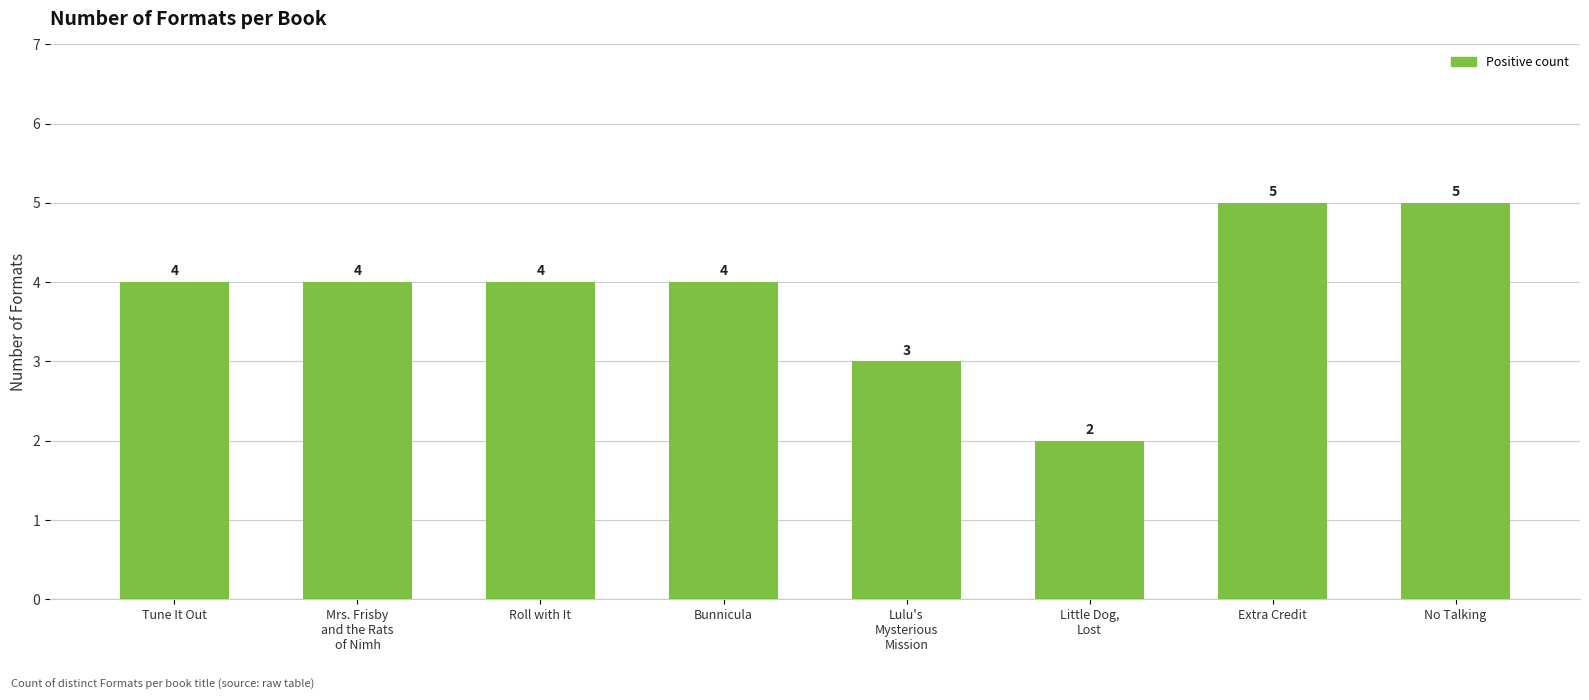

Approximately how many times larger is the value at Tune It Out compared to Extra Credit?

0.8